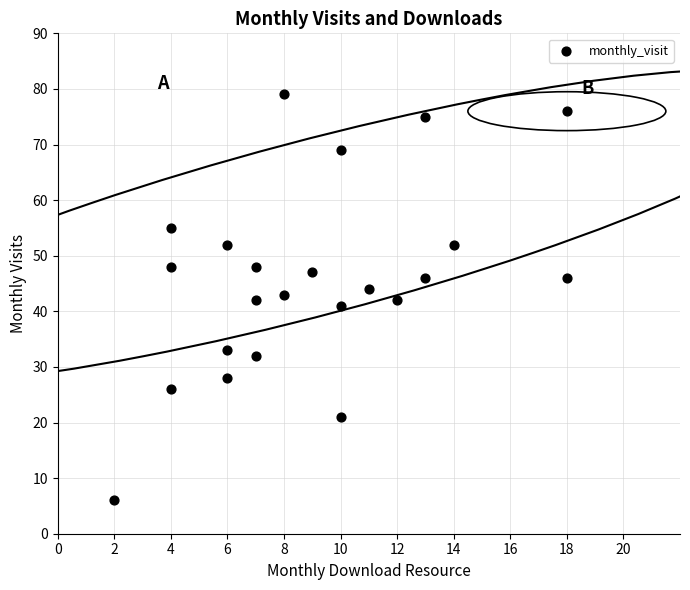

What is the range of X values (max minus min)?

16